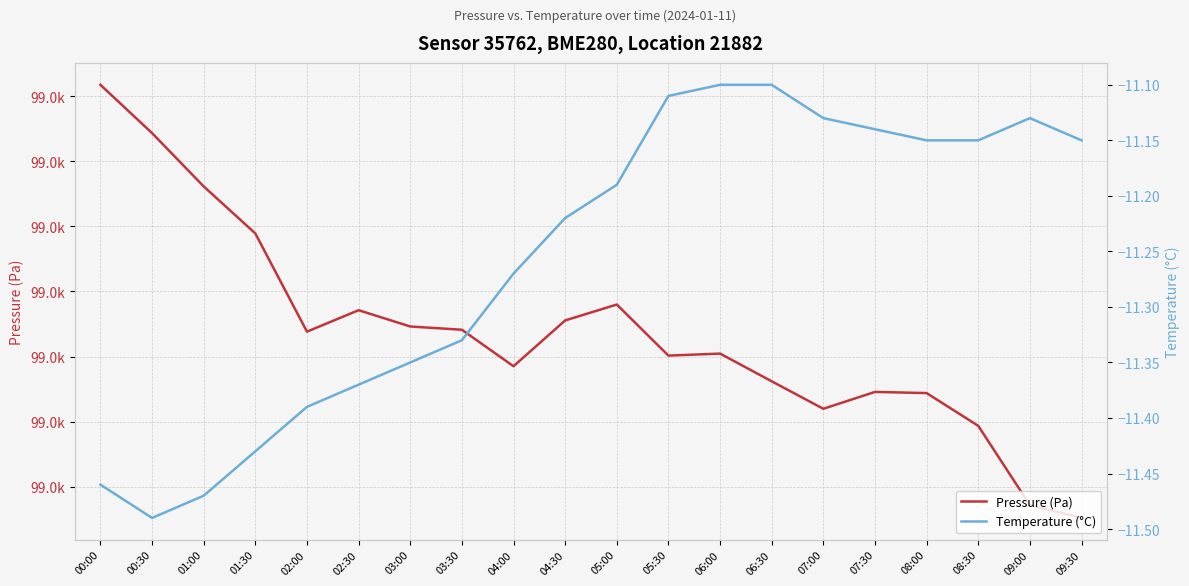

Rank the series at 09:30 from lowest to highest value.

Temperature (°C), Pressure (Pa)